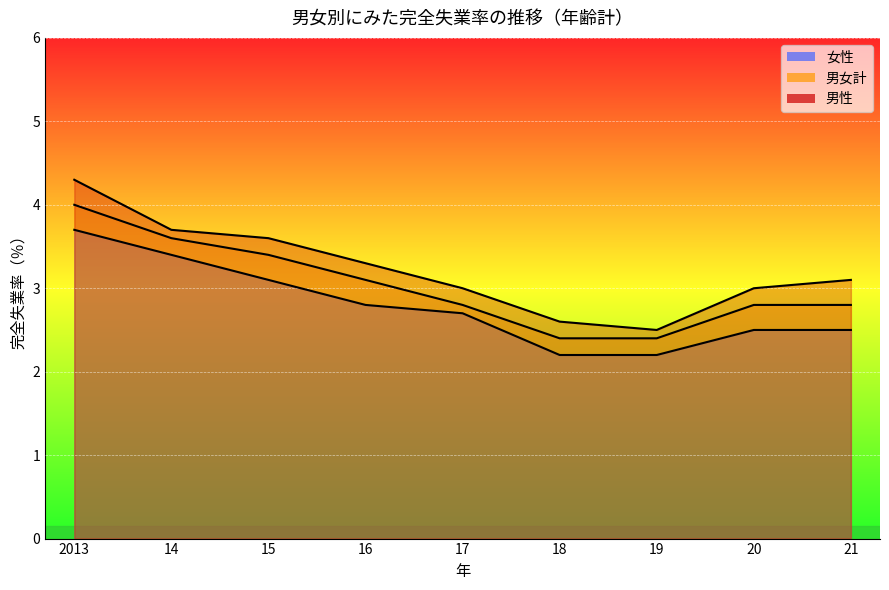

What is the spread (max minus min) of values at 19?

0.3